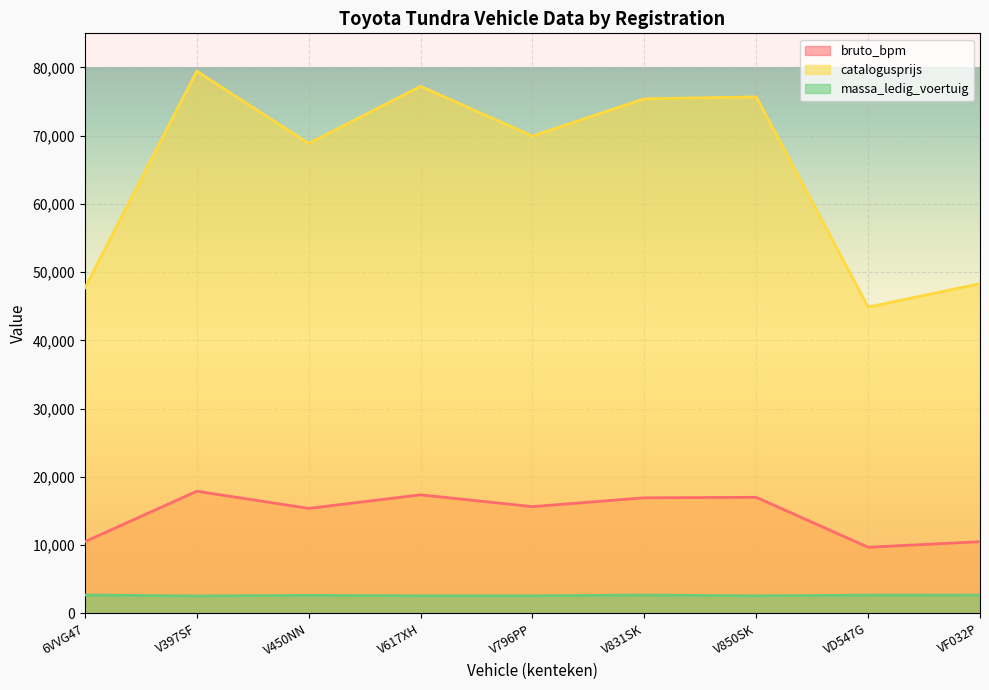

Rank the series by their maximum value, from lowest to highest.

massa_ledig_voertuig, bruto_bpm, catalogusprijs